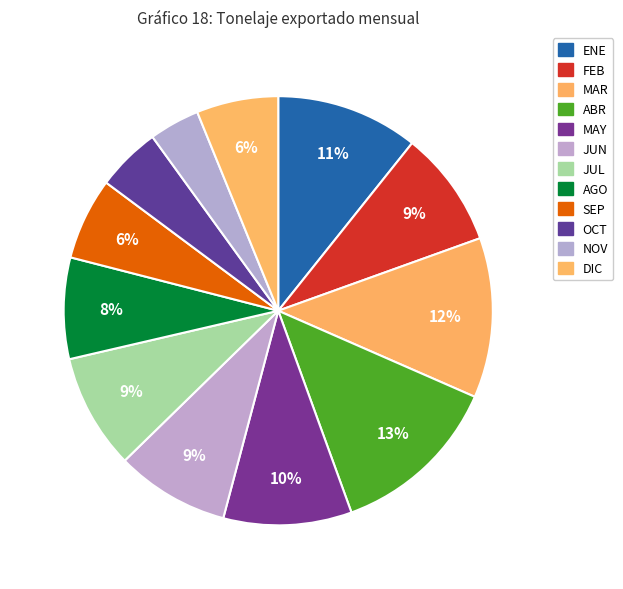

To the nearest percent, what percentage of the pie is NOV?

4%